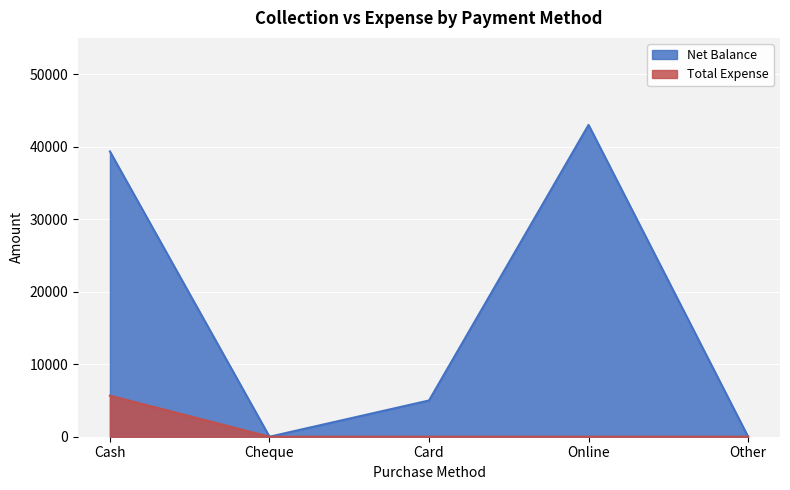

Which category has the lowest value in the Total Expense series?

Cheque